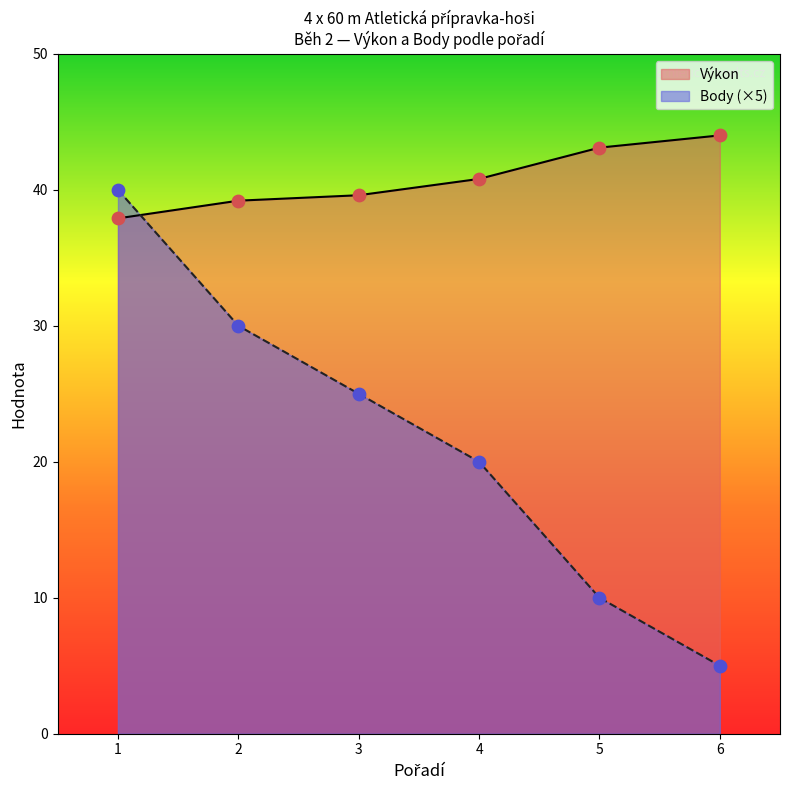

Which series has the widest spread of Y values?

Body